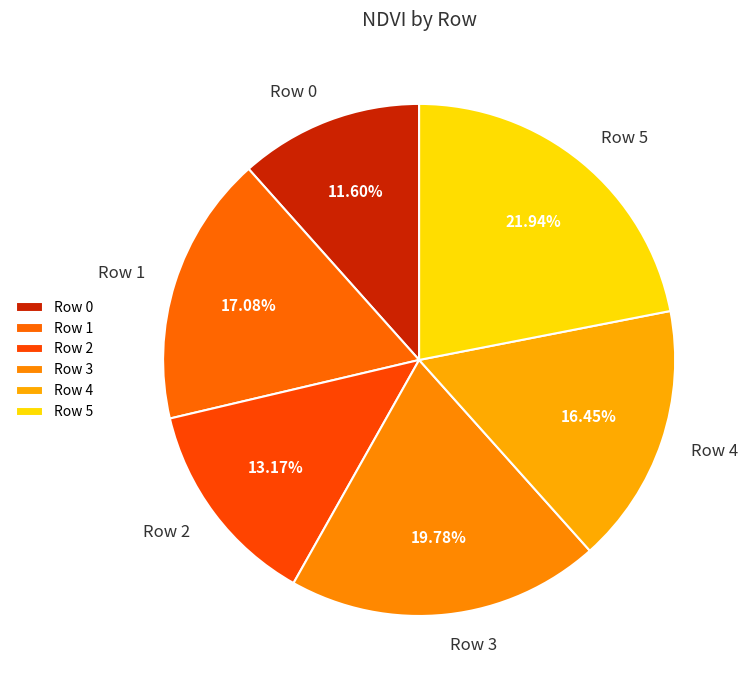

To the nearest percent, what is the difference between the Row 1 and Row 0 slice percentages?

5%